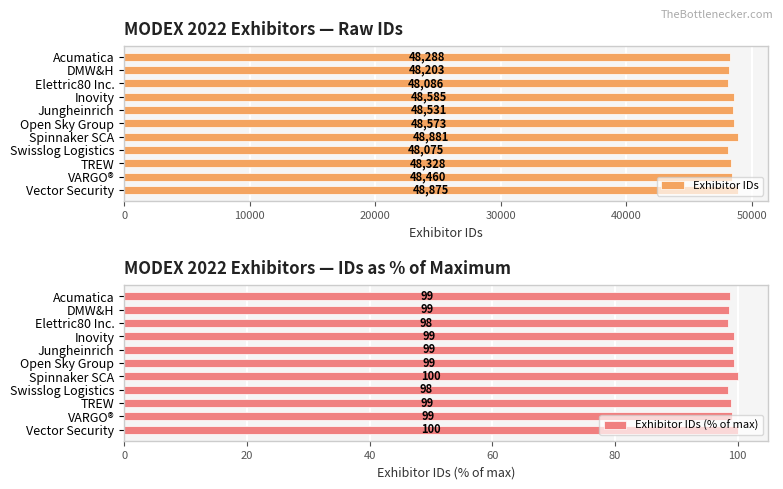

What is the sum of all Exhibitor IDs (% of max) values?

1090.2